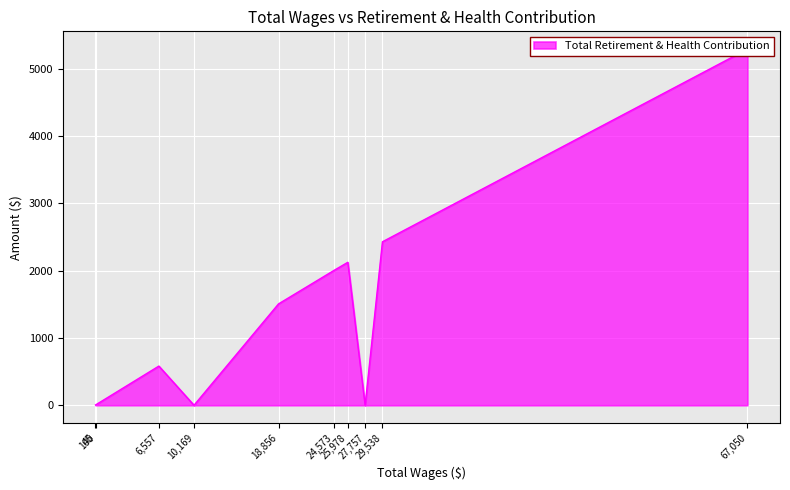

What is the change in value from 24573 to 10169?

-2005